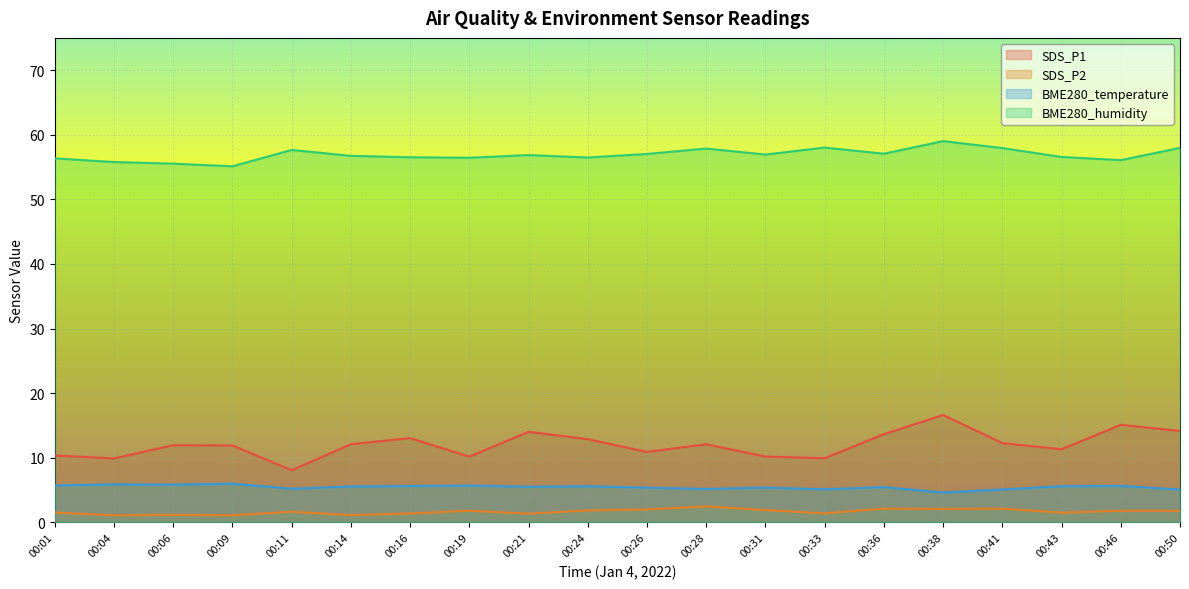

At how many categories does at least one series exceed 7?

20